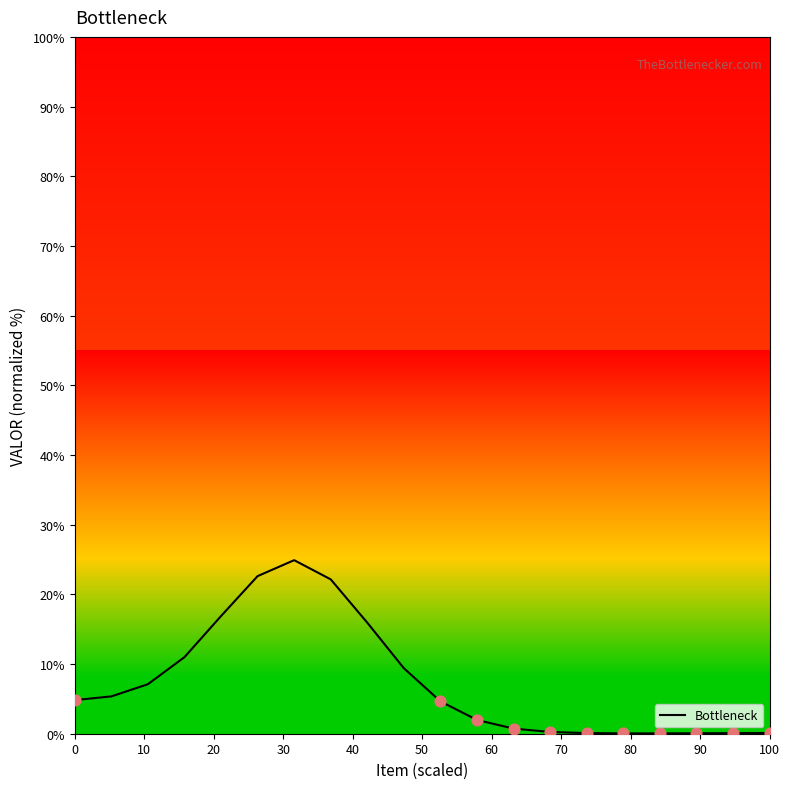

What is the maximum value shown in the chart?

24.9